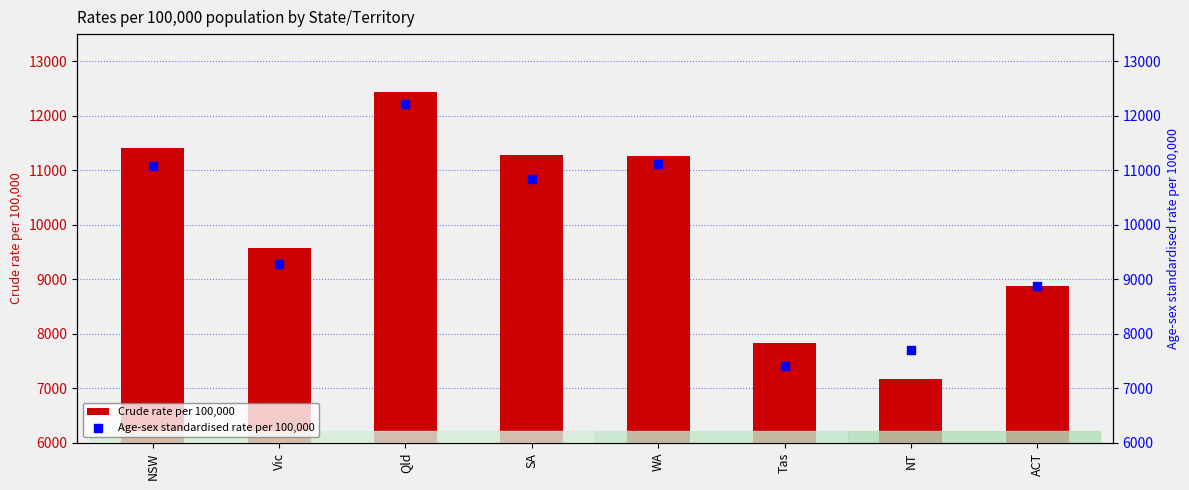

Is the value of Age-sex standardised rate per 100,000 at NT greater than the value of Crude rate per 100,000 at Qld?

No